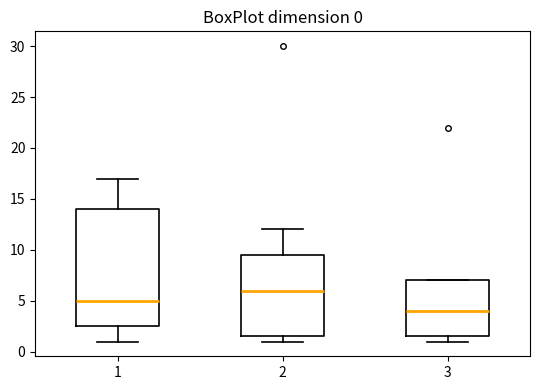

Comparing the boxes themselves (not the whiskers), which one is the tallest?

1